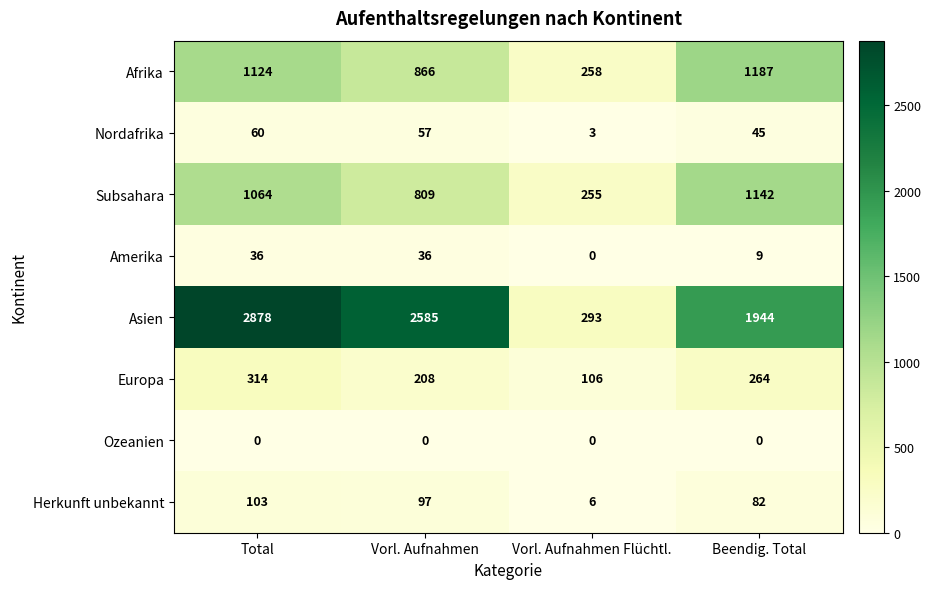

Which series has the largest total across all categories?

Asien